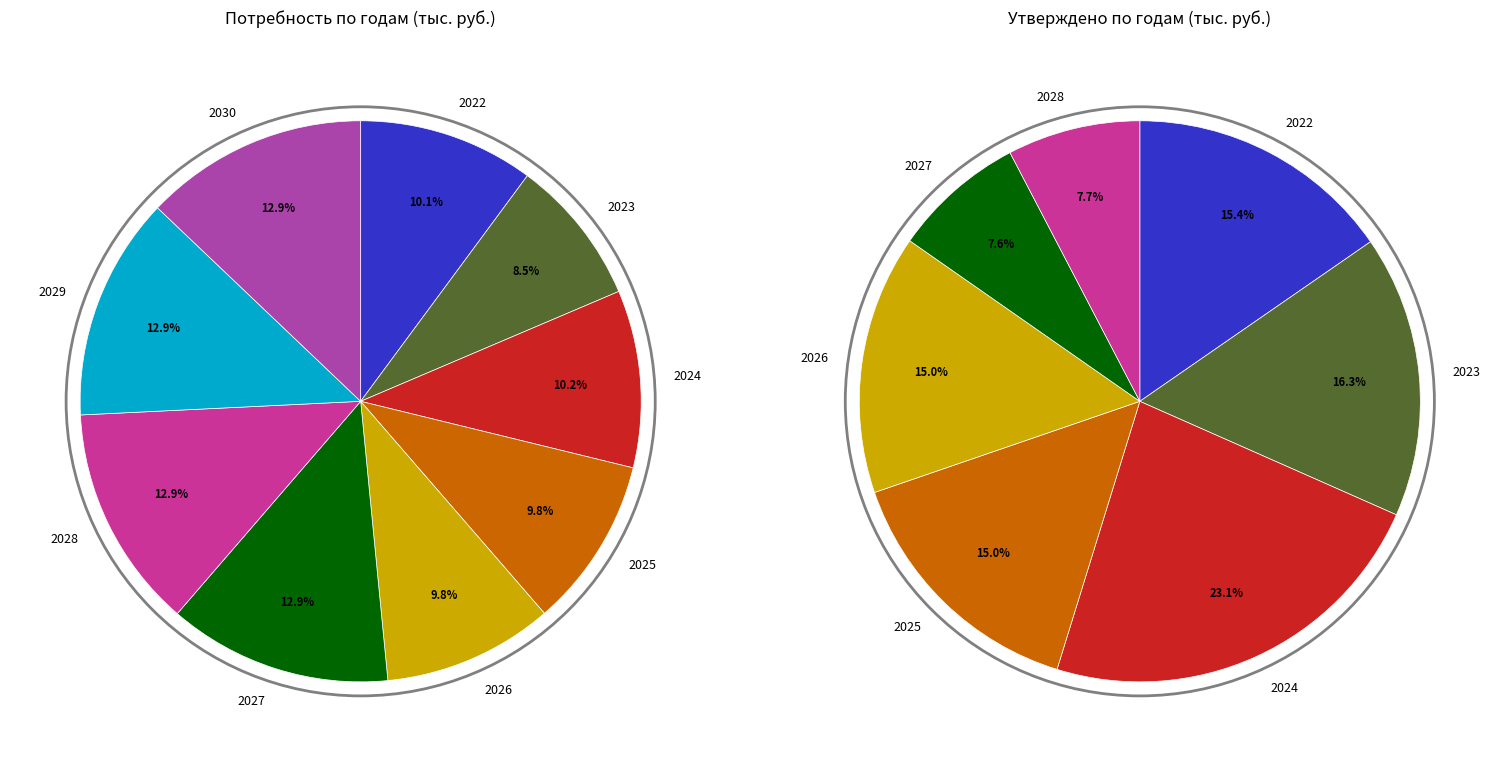

To the nearest percent, what is the combined percentage of 2025 and 2023?

31%